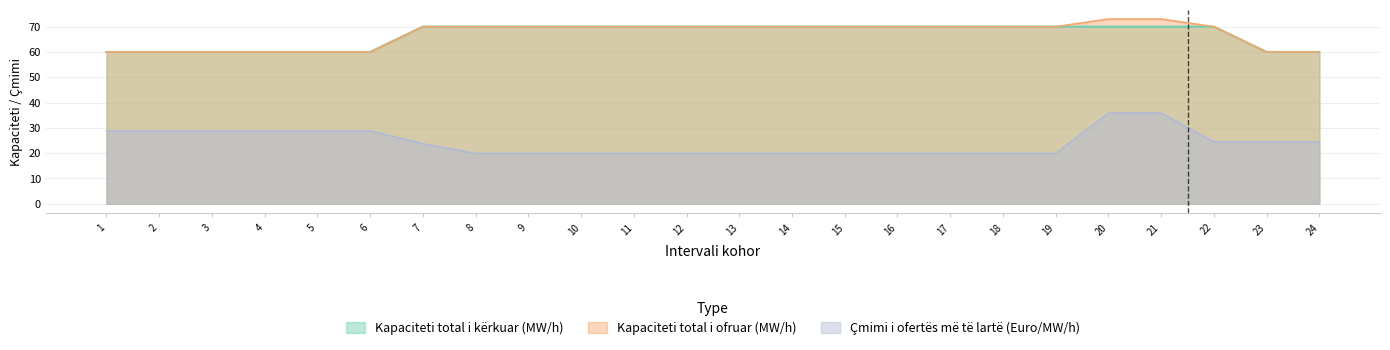

True or false: Kapaciteti total i kërkuar (MW/h) has more than 2 interior local peaks.

False